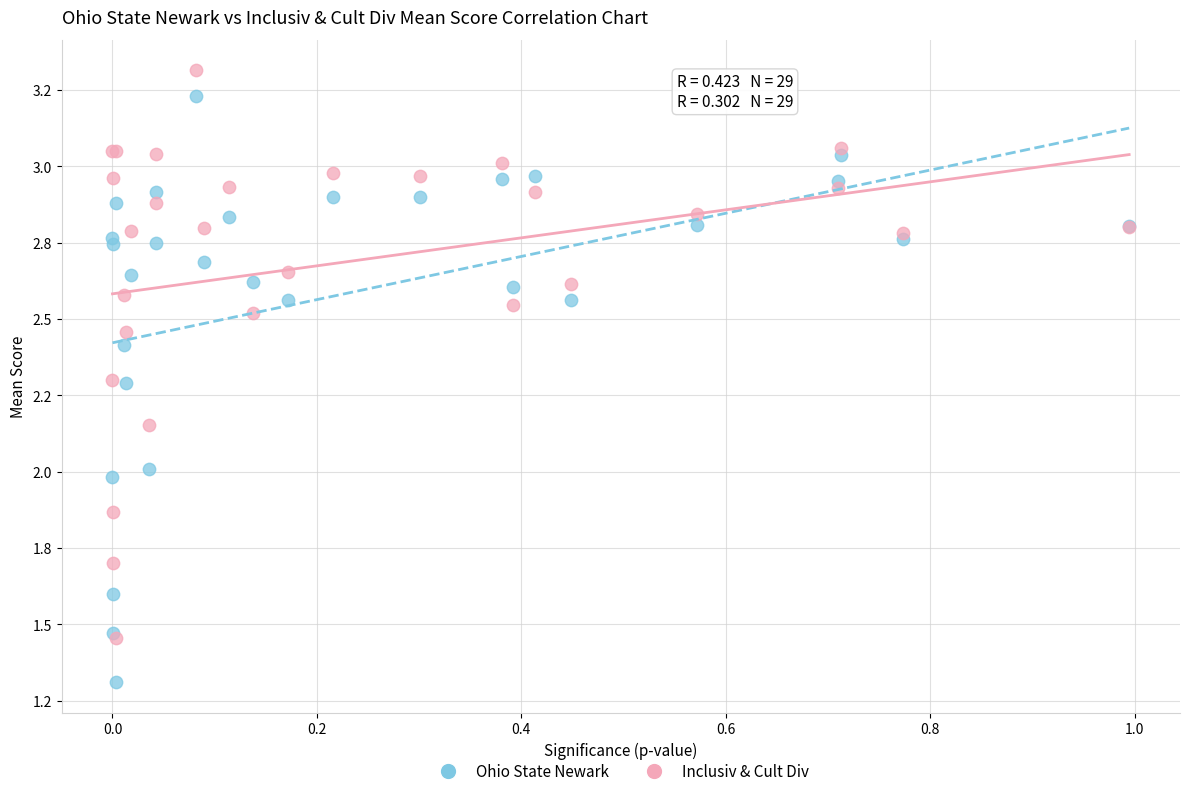

What are all the series names shown in the legend?

Ohio State Newark, Inclusiv & Cult Div